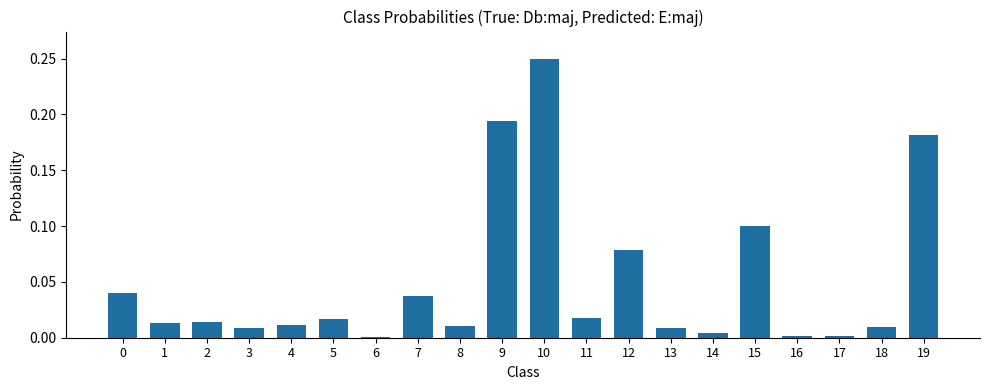

True or false: the data shows 0.0 at 18.

True